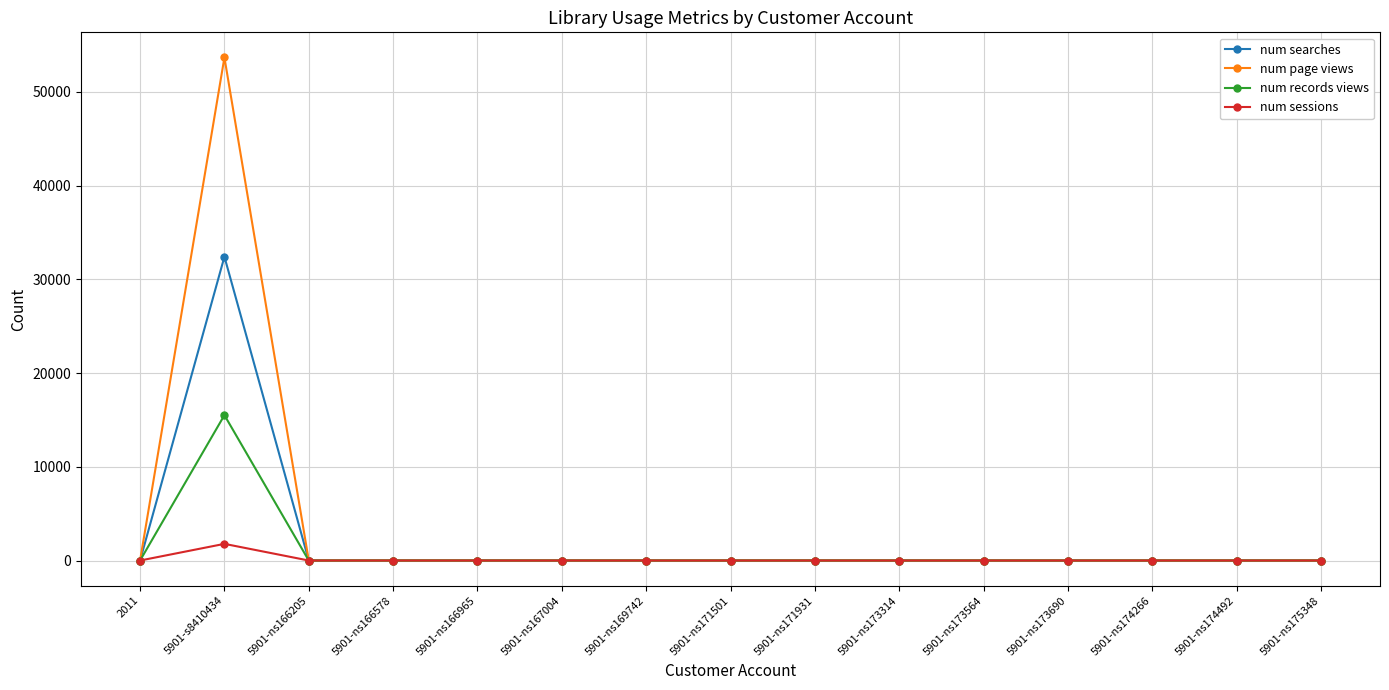

Is it true that num sessions equals 0 at 5901-ns174492?

True